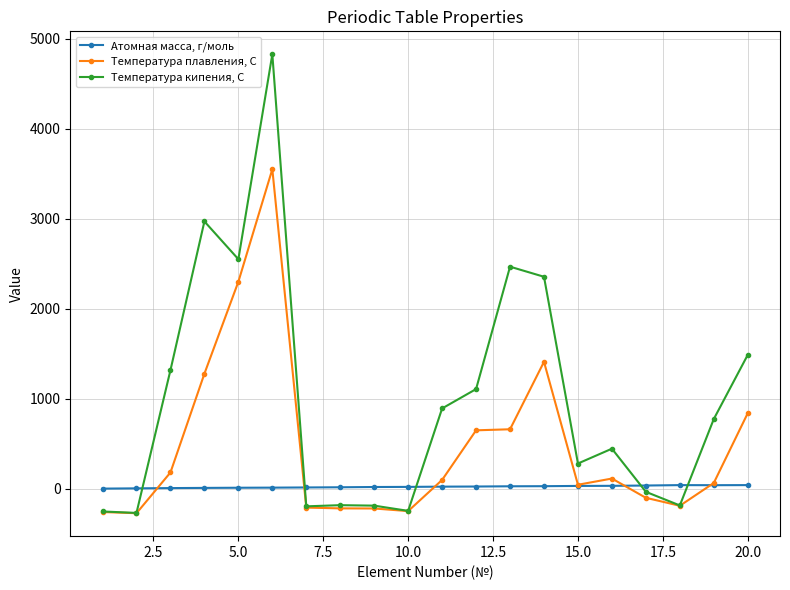

Which series has the largest total across all categories?

Температура кипения, С